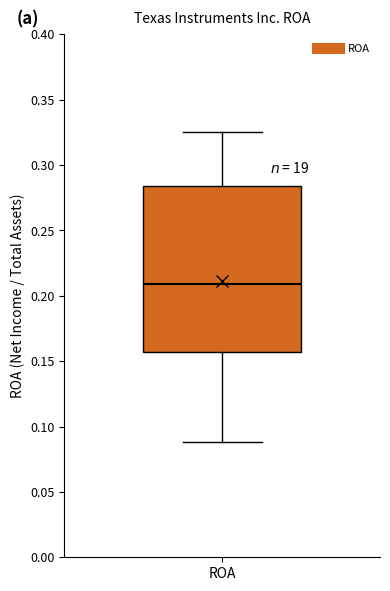

Read this box plot against the y-axis: the position of the median line, the range covered by the box, and the ends of both whiskers. The values are not printed on the chart, so give them approximately, as read against the axis.

median 0.210, box 0.155 to 0.285, whiskers 0.090 to 0.325